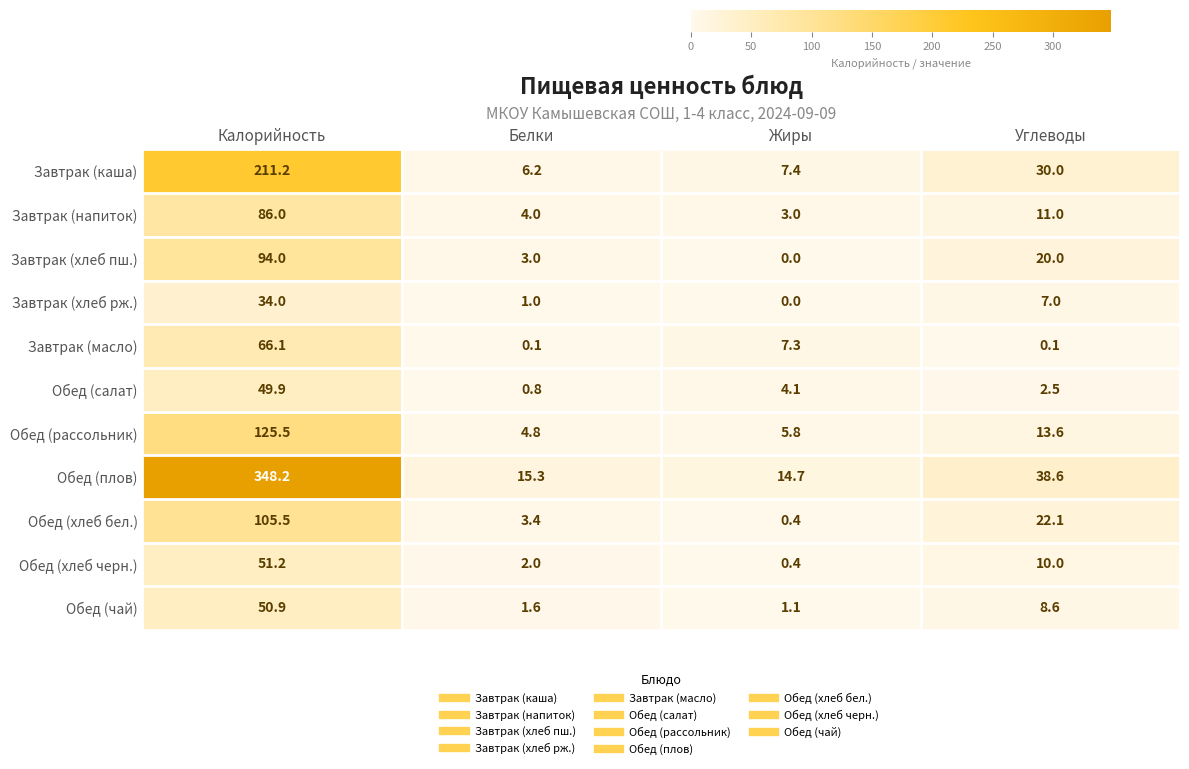

Is the value of Обед (рассольник) at Жиры greater than the value of Завтрак (напиток) at Углеводы?

No